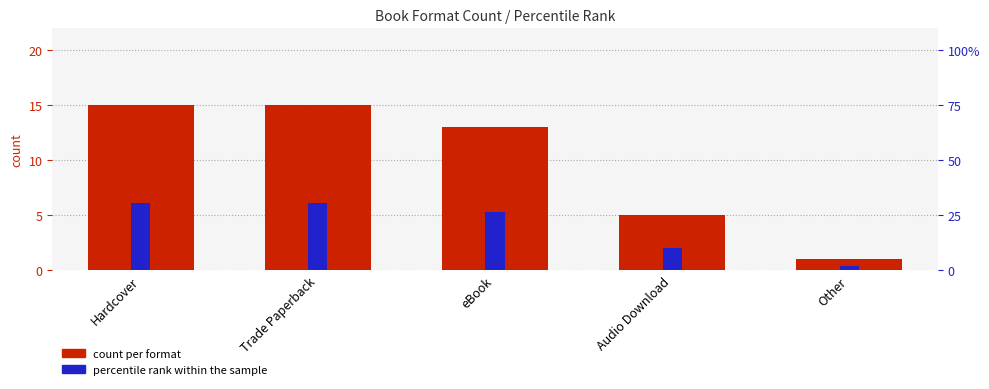

What is the average value of the percentile rank within the sample series?

20.0